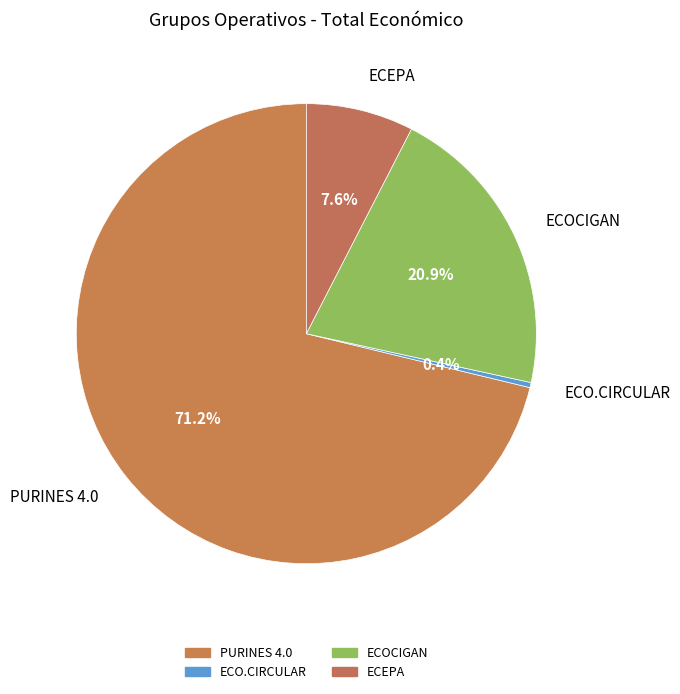

How many slices are in this pie chart?

4